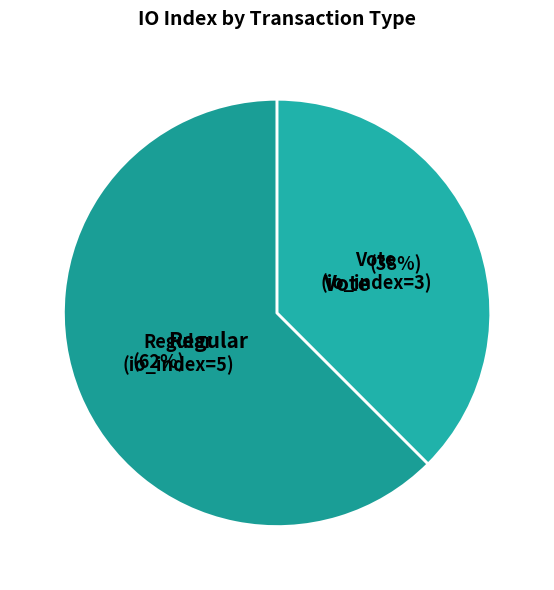

Rank the categories by value from lowest to highest.

Vote (io_index=3), Regular (io_index=5)